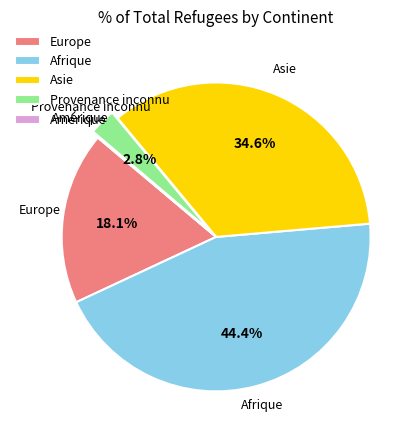

Combined, what portion of the pie is Provenance inconnu and Asie?

37.4%